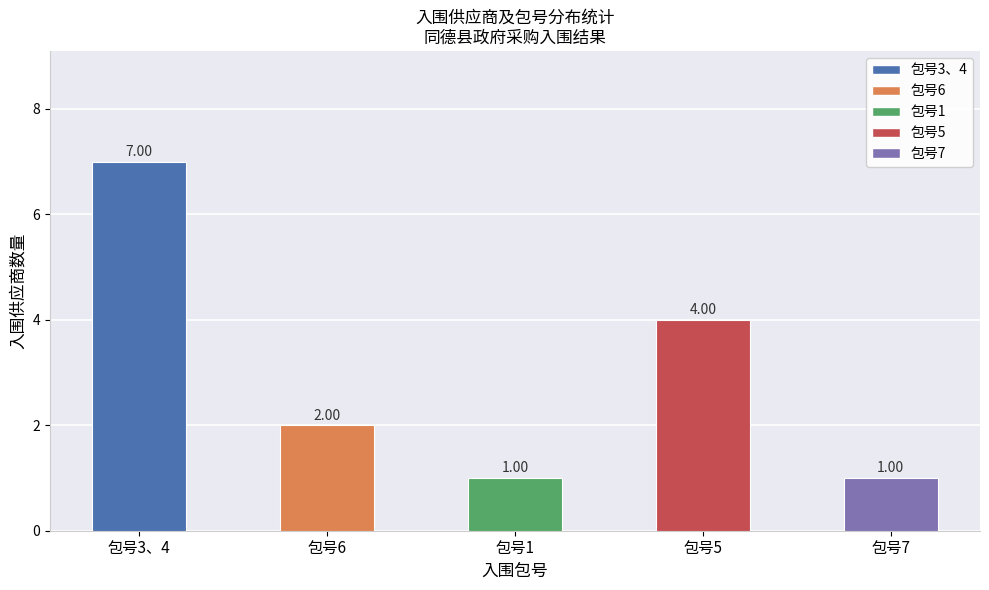

How many data points are less than 2?

2